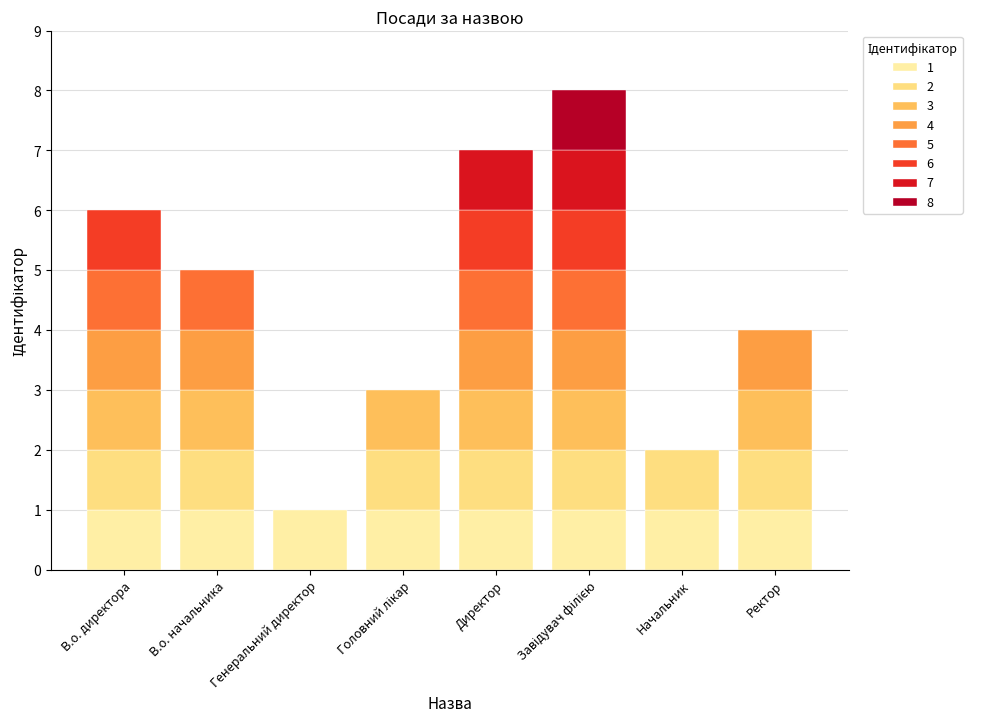

How many values are between 3 and 7?

5